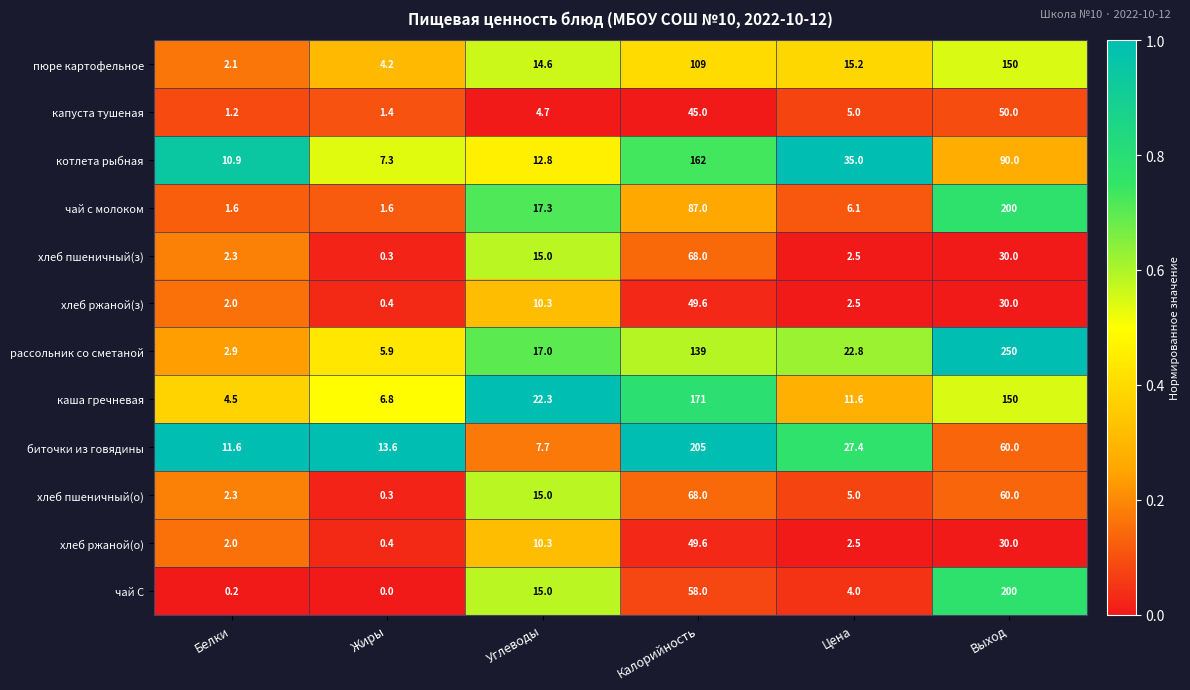

What is the total value across all series at Выход?

1300.0